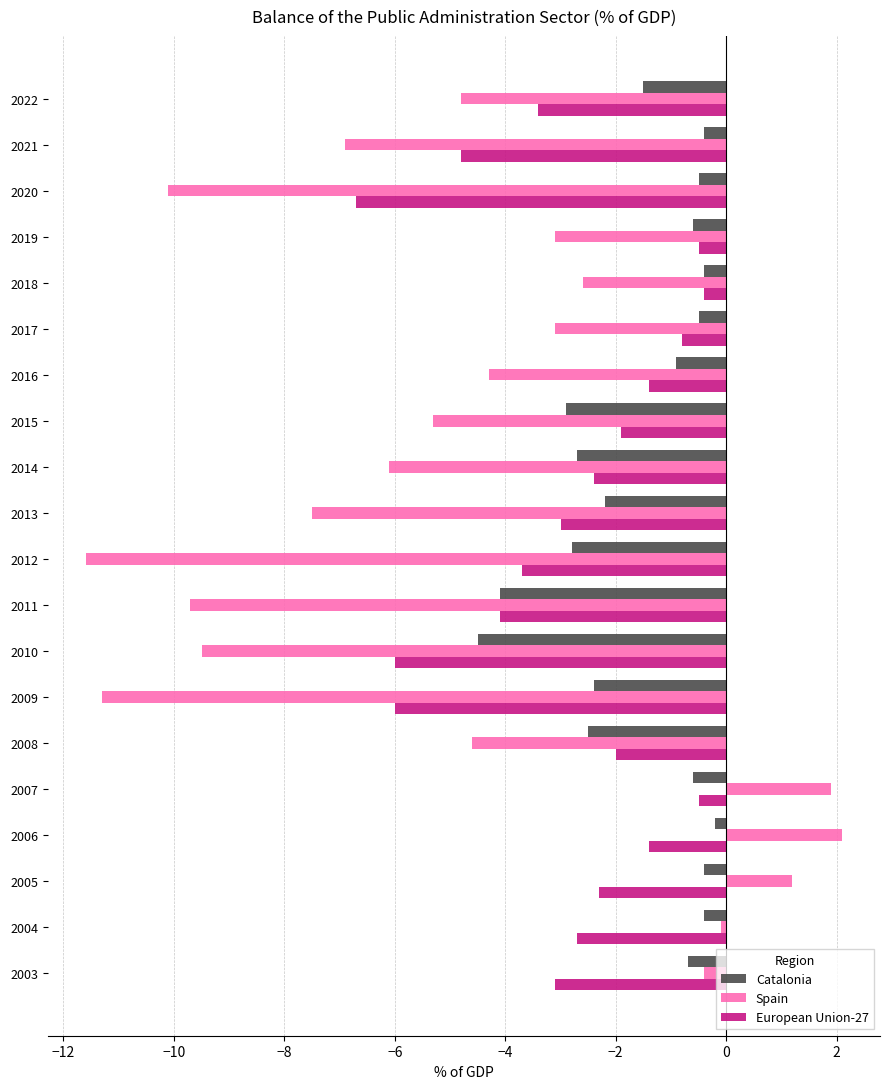

How many values in Spain are below zero?

17